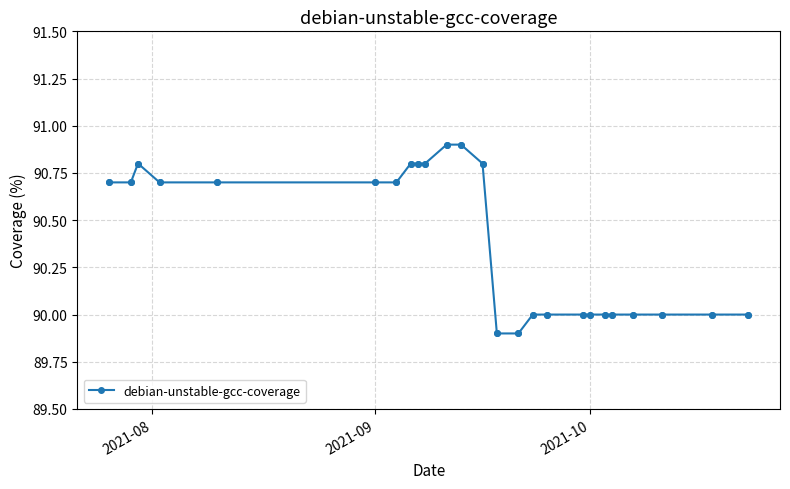

What is the difference between the maximum and minimum values?

1.0